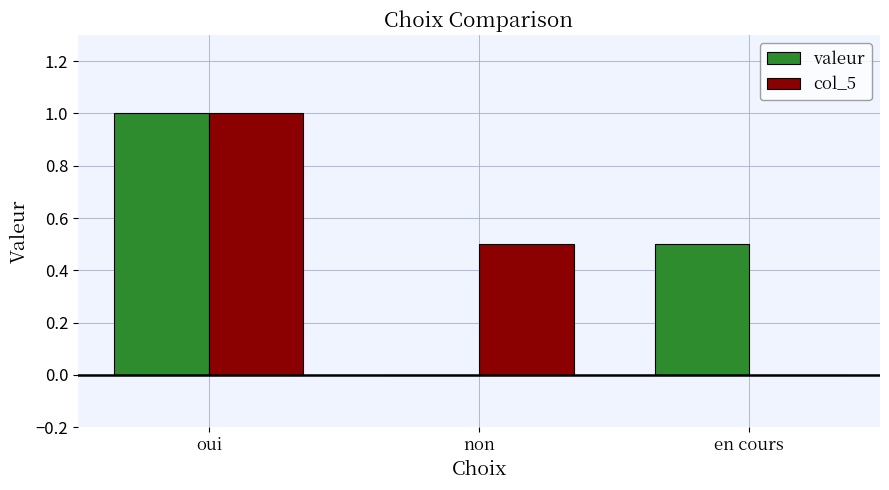

The valeur series shows 0.4 at non. True or false?

False